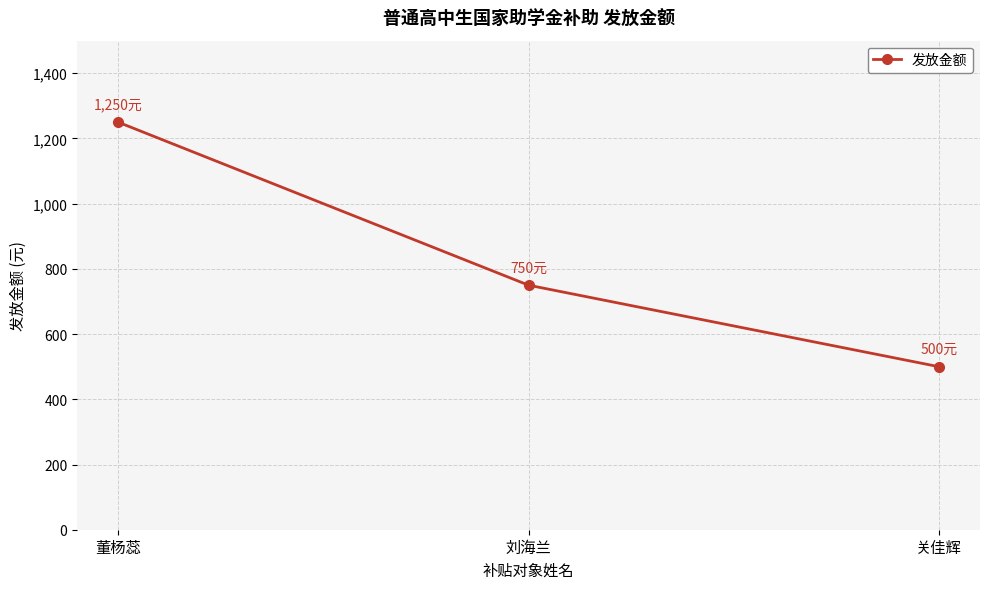

What is the average value?

833